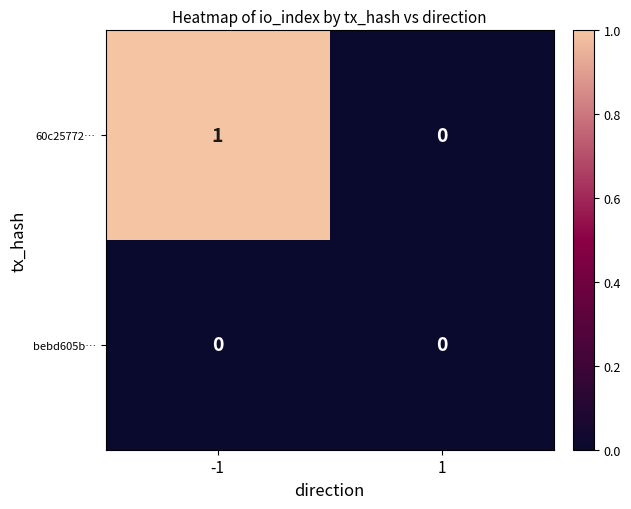

Between -1 and 1, which series saw the biggest shift?

60c25772…